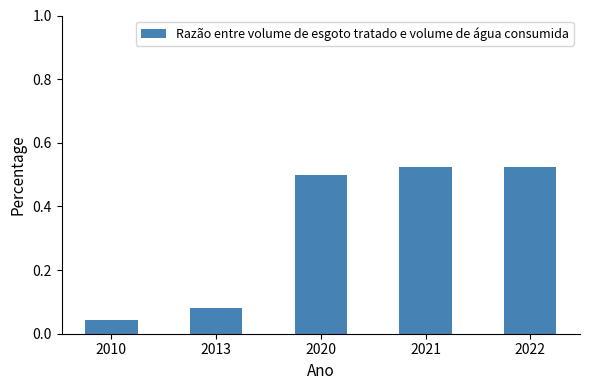

Does the chart contain any negative values?

No